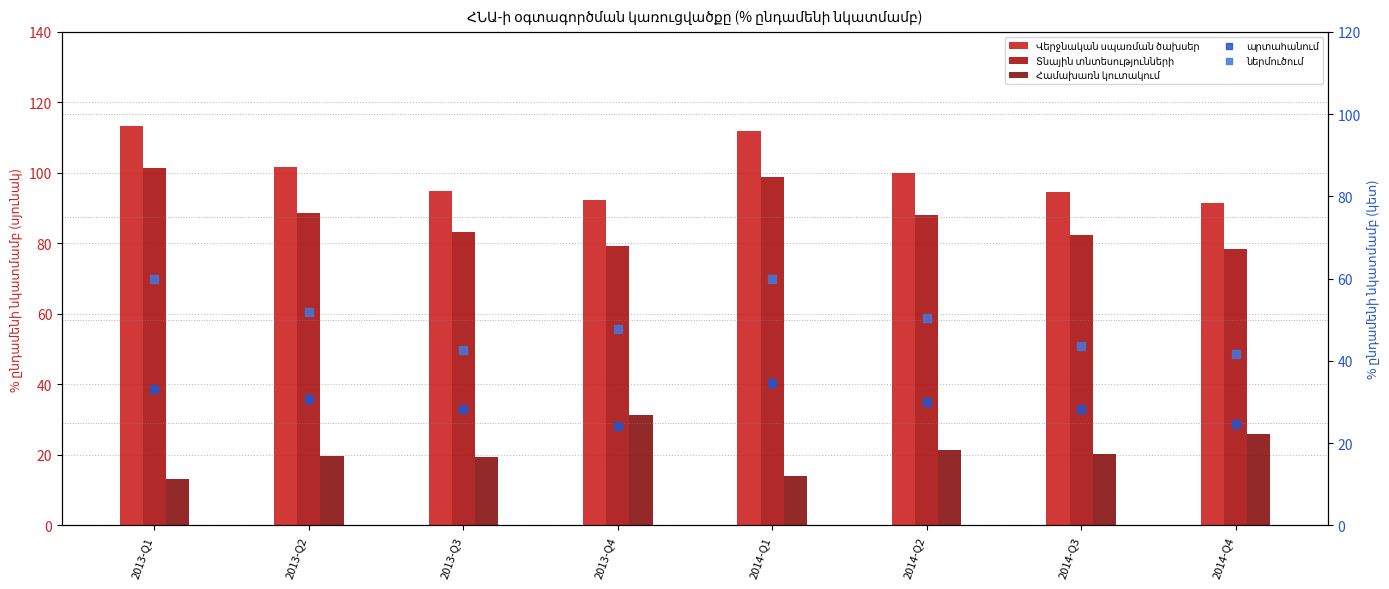

What are all the series names shown in the legend?

Վերջնական սպառման ծախսեր, Տնային տնտեսությունների, Համախառն կուտակում, արտահանում, ներմուծում